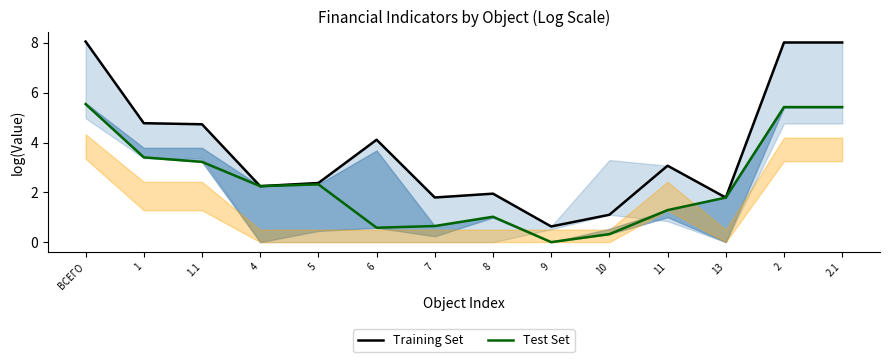

At which label does Test Set (PIR financing) reach its peak?

ВСЕГО